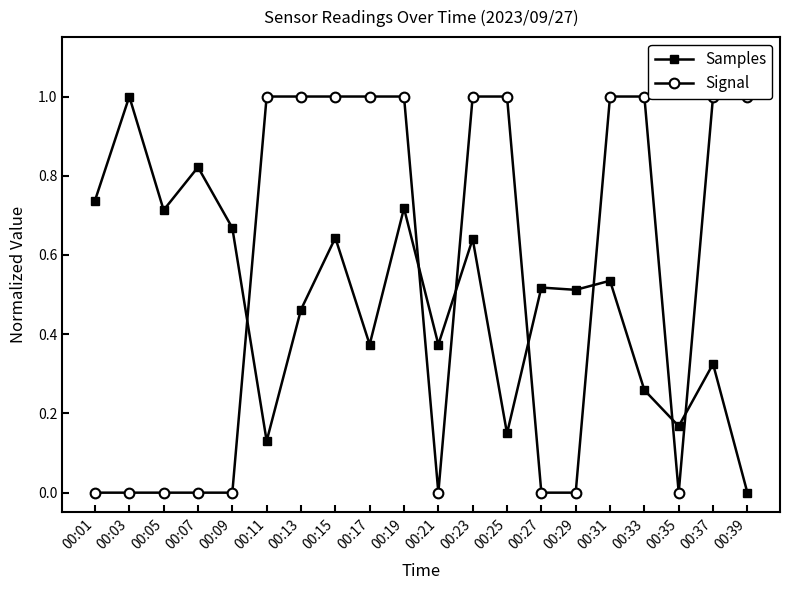

Reading left to right, list all the values displayed in this chart.

Samples: 0.7	1.0	0.7	0.8	0.7	0.1	0.5	0.6	0.4	0.7	0.4	0.6	0.1	0.5	0.5	0.5	0.3	0.2	0.3	0.0
Signal: 0.0	0.0	0.0	0.0	0.0	1.0	1.0	1.0	1.0	1.0	0.0	1.0	1.0	0.0	0.0	1.0	1.0	0.0	1.0	1.0